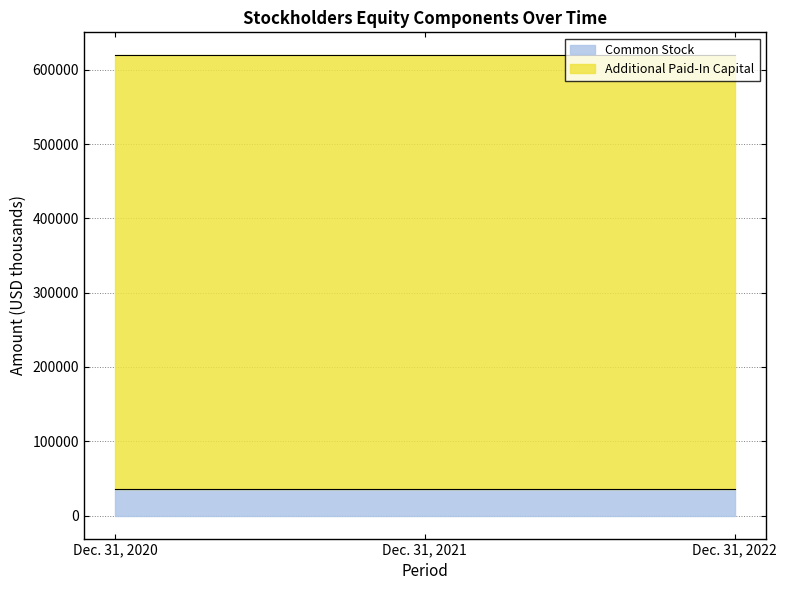

Approximately how many times larger is the value at Dec. 31, 2020 compared to Dec. 31, 2021?

1.0